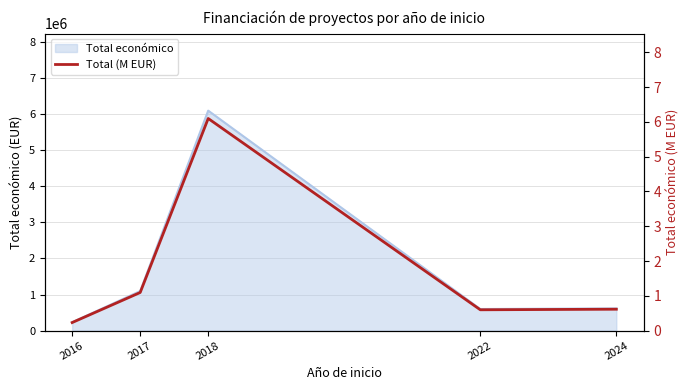

At which category does the data reach its first local valley?

2022